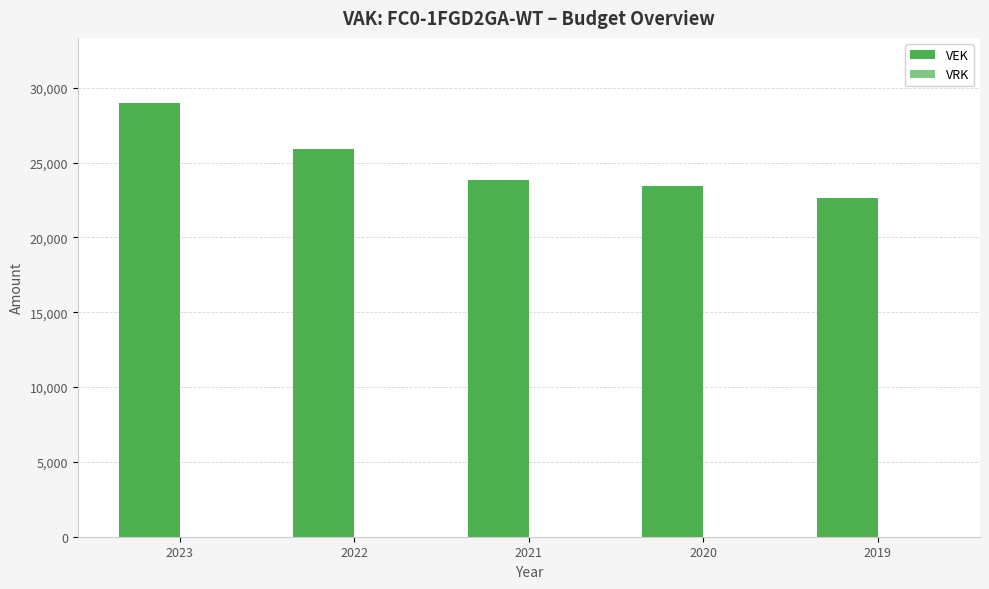

Are the bars horizontal?

No